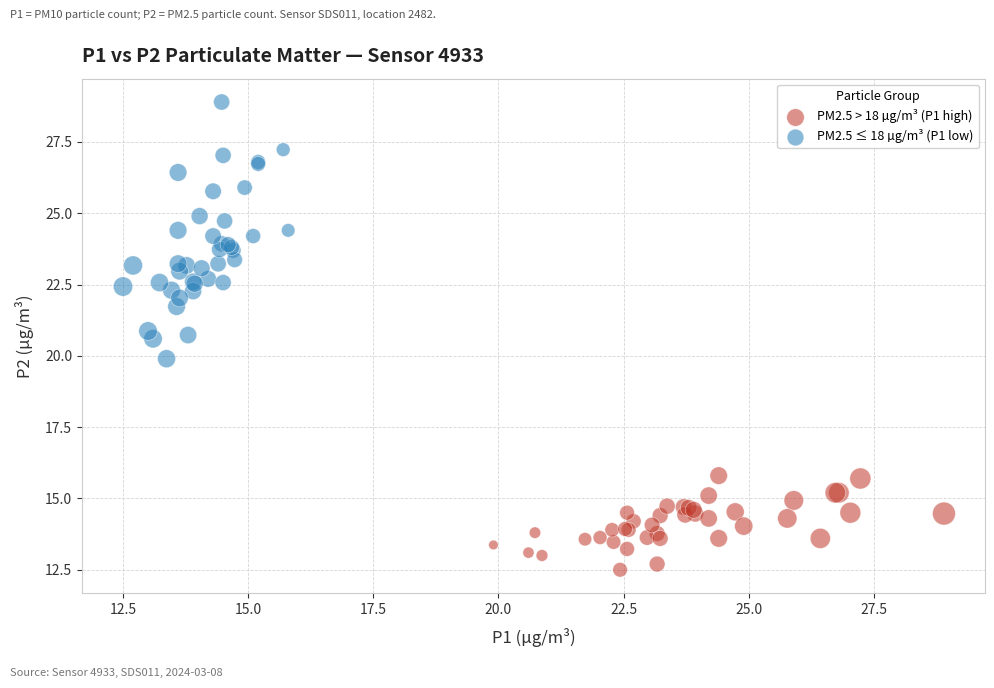

Which series has the widest spread of Y values?

PM2.5 ≤ 18 µg/m³ (P1 low)